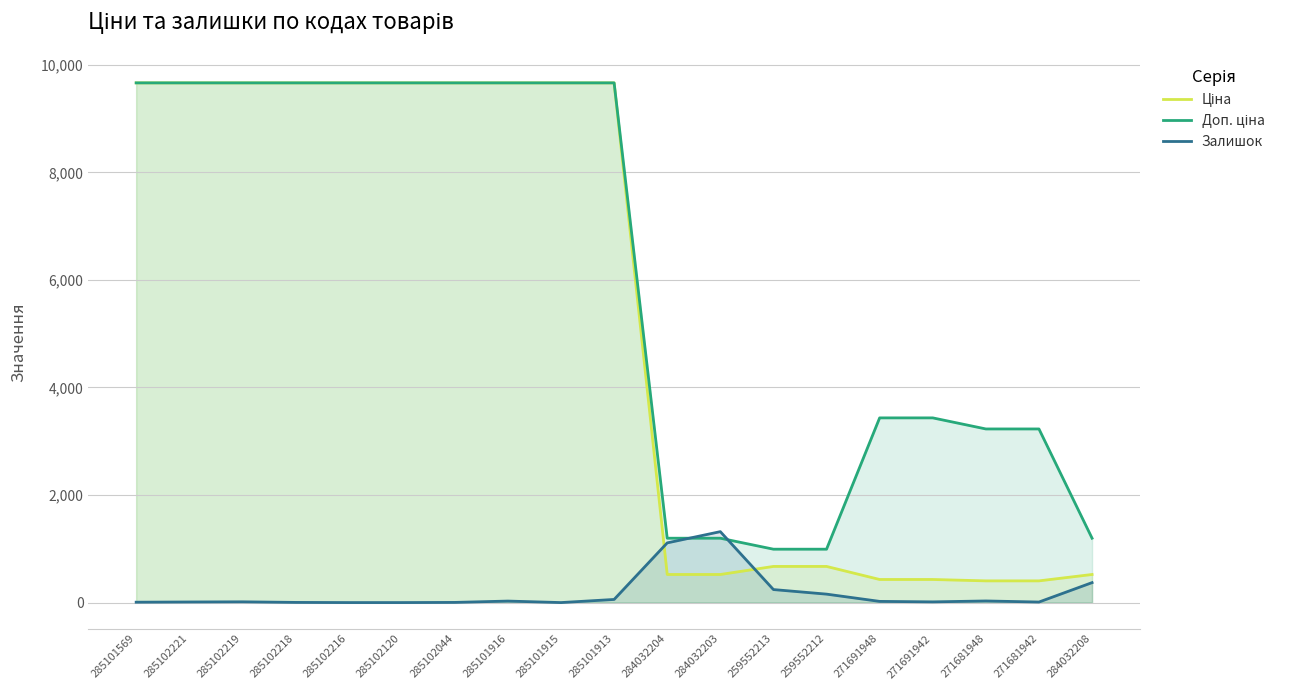

What is the sum of the Доп. ціна values at 271691948 and 285102218?

13099.3